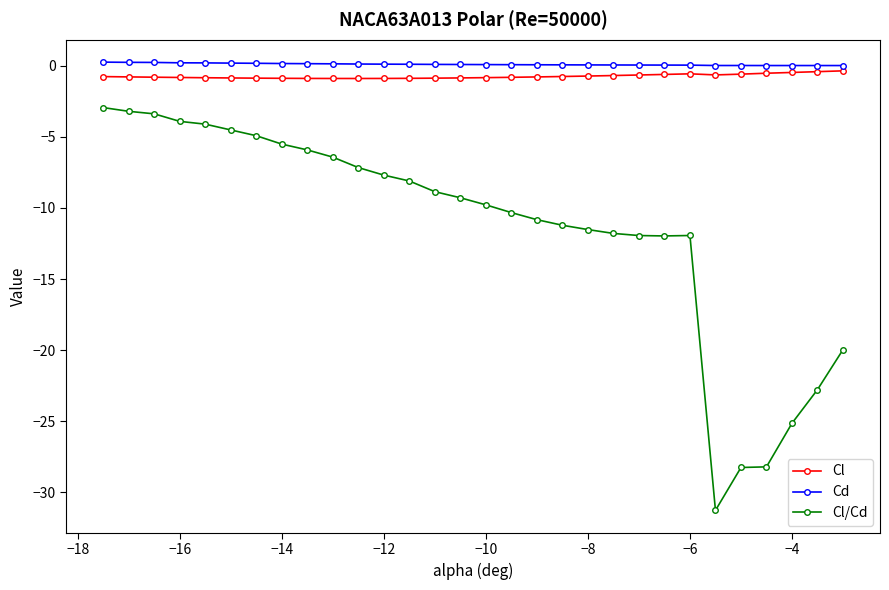

True or false: Cl/Cd and Cd intersect in this chart.

False